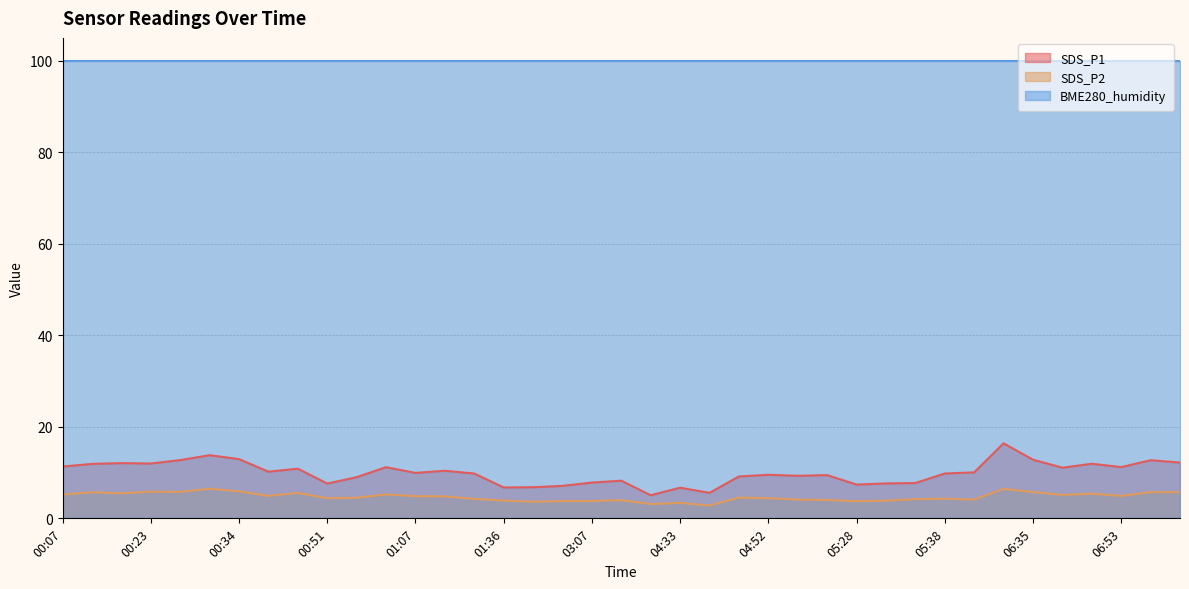

Between 03:07 and 03:13, which series saw the biggest shift?

SDS_P1